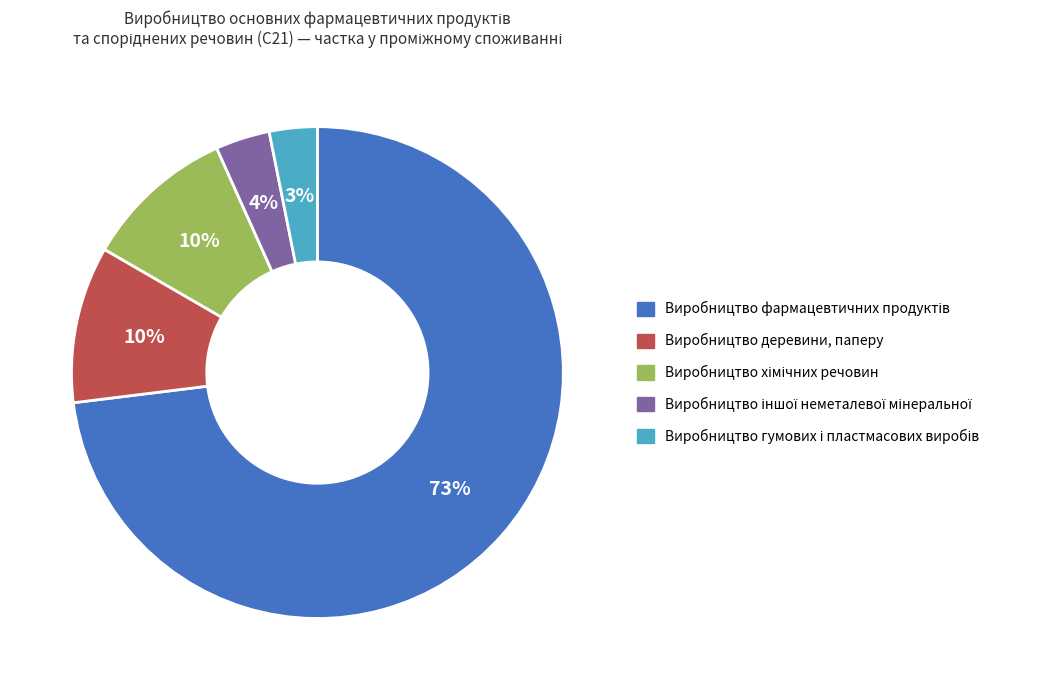

How many slices are in this pie chart?

5